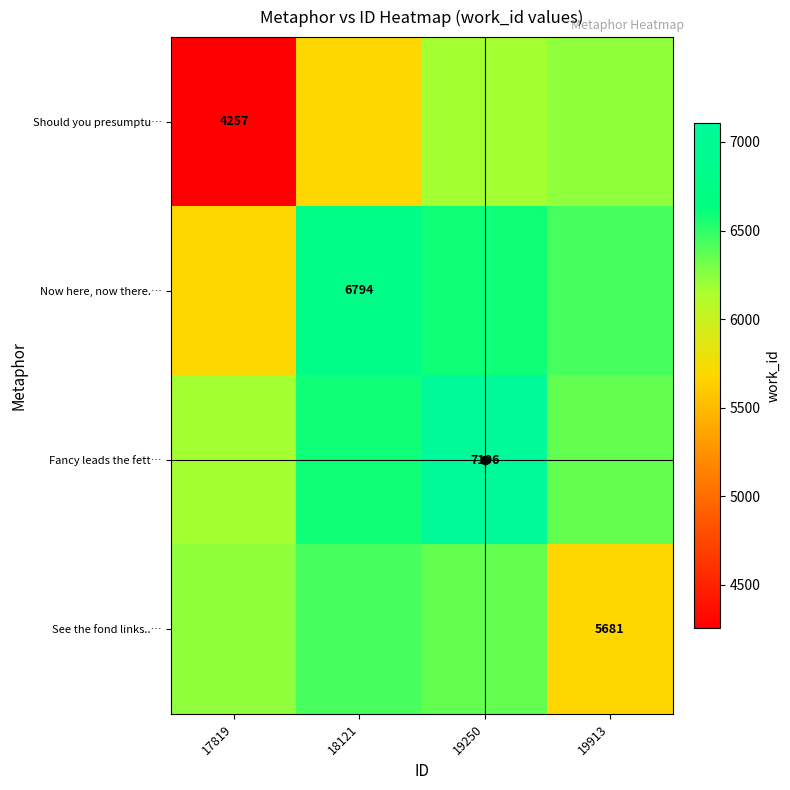

What is the total value across all series at 19250?

26221.7